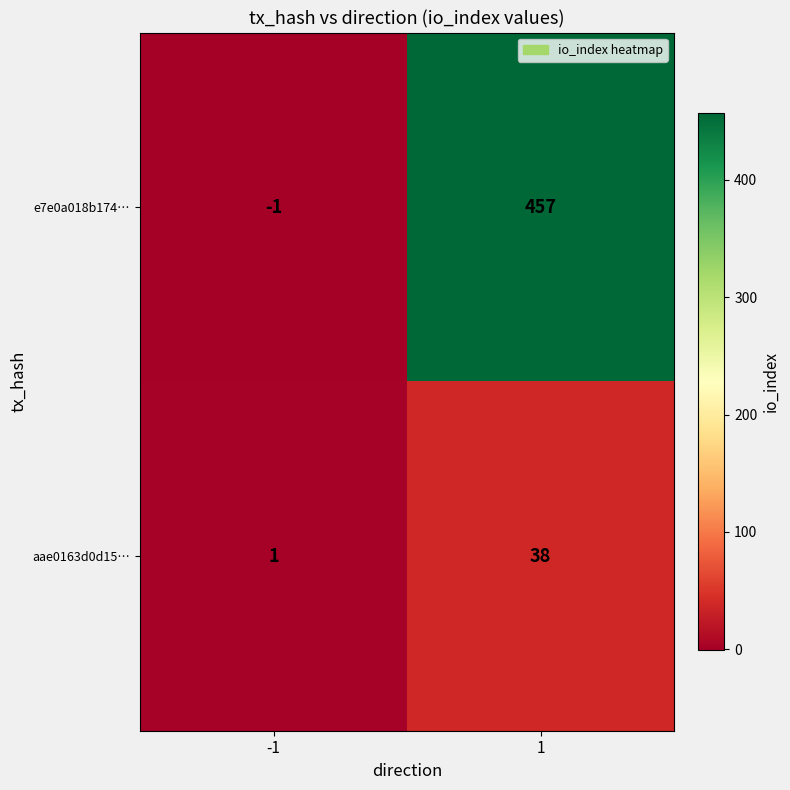

What is the difference between the maximum and minimum values in the aae0163d0d15… series?

37